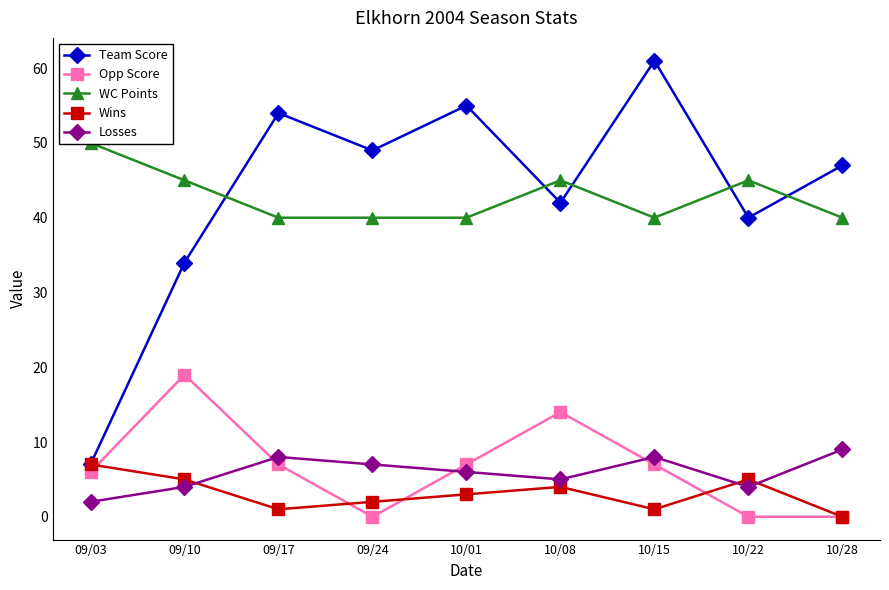

What is the spread (max minus min) of values at 10/28?

47